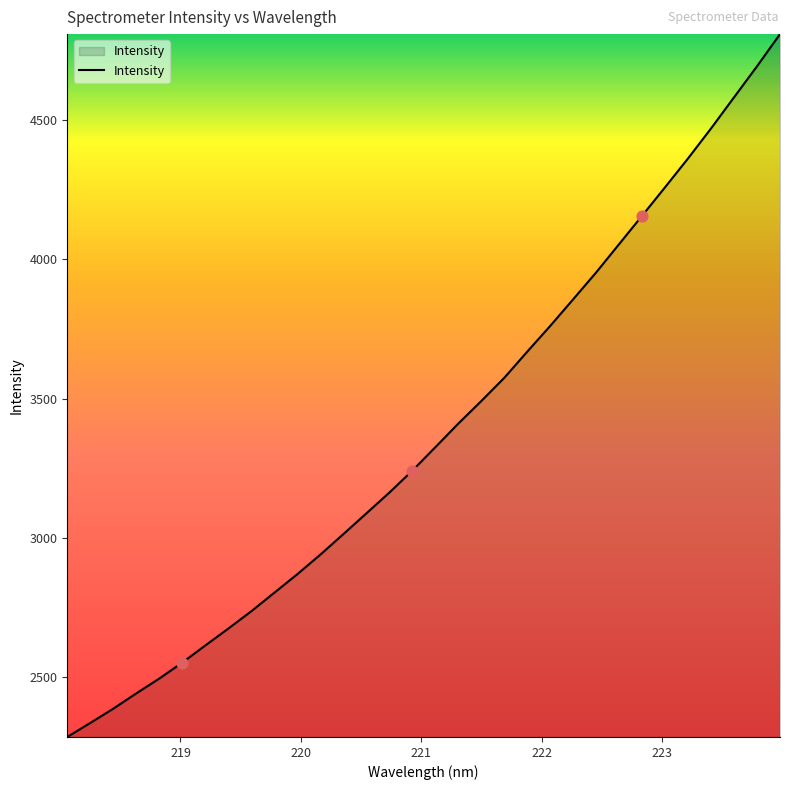

What is the difference between the maximum and minimum values?

2524.1